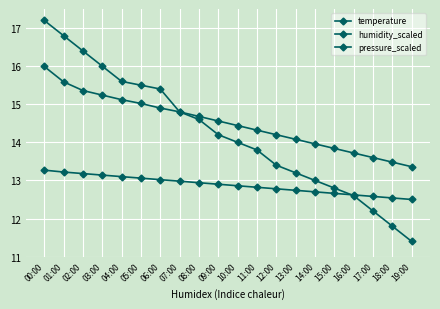

Which category has the lowest value across all series?

19:00